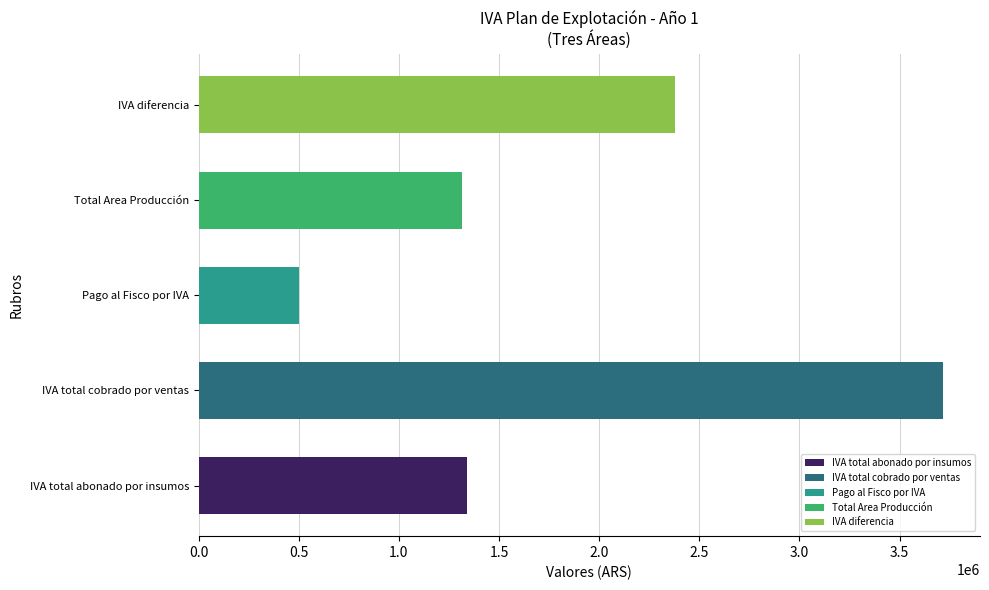

True or false: the data shows 499356.6 at Pago al Fisco por IVA.

True